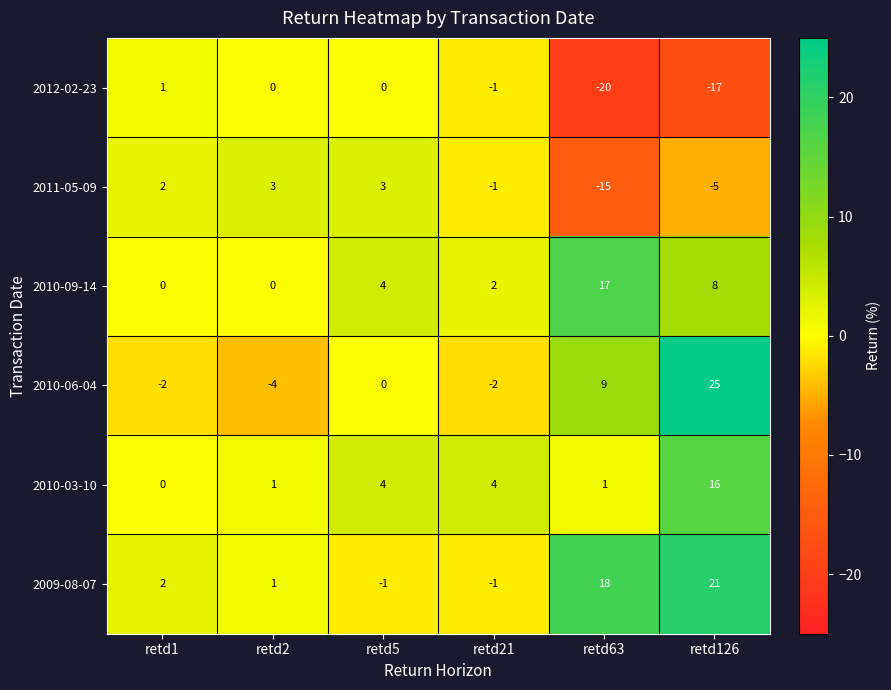

Rank the series by their maximum value, from highest to lowest.

2010-06-04, 2009-08-07, 2010-09-14, 2010-03-10, 2011-05-09, 2012-02-23